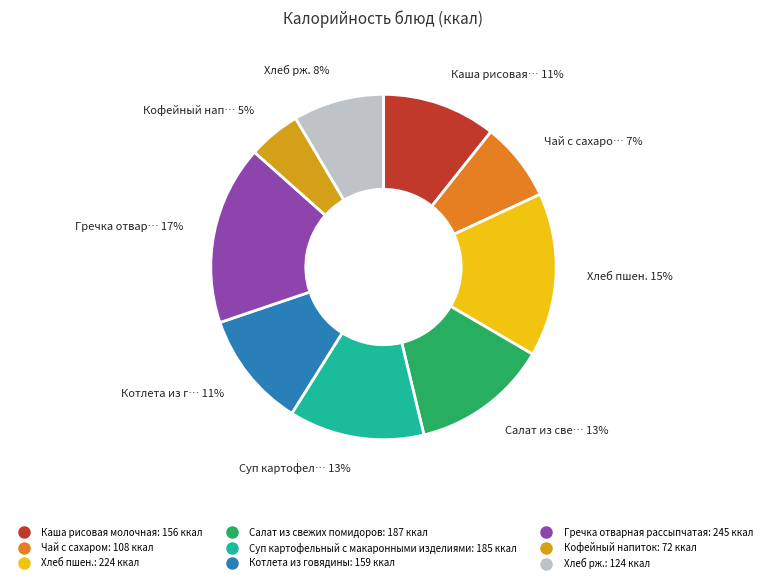

To the nearest percent, what is the combined percentage of Кофейный напиток and Салат из свежих помидоров?

18%